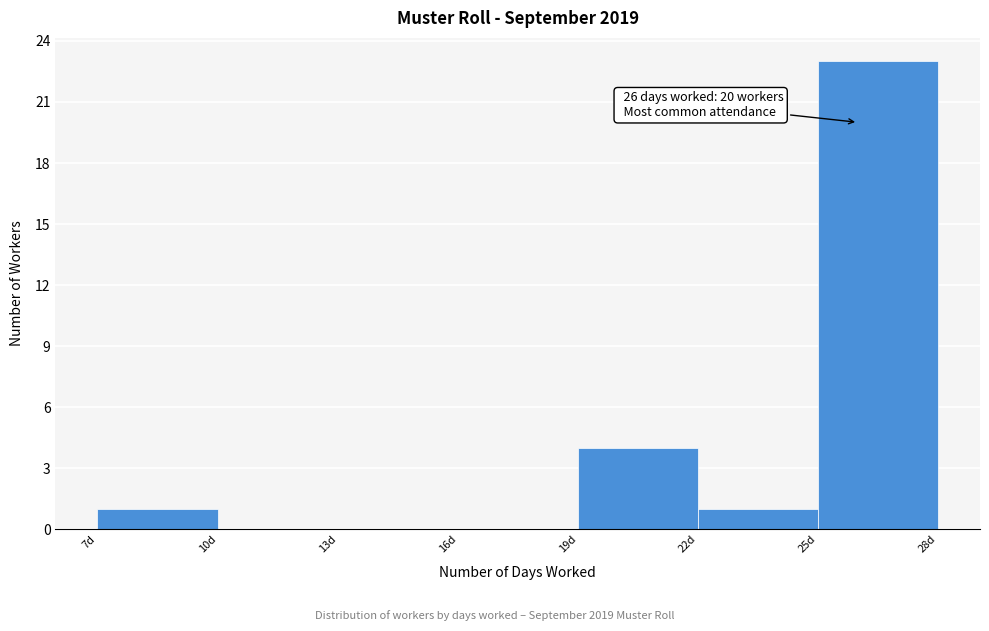

Over which range of the x-axis is the bar tallest?

25 to 28